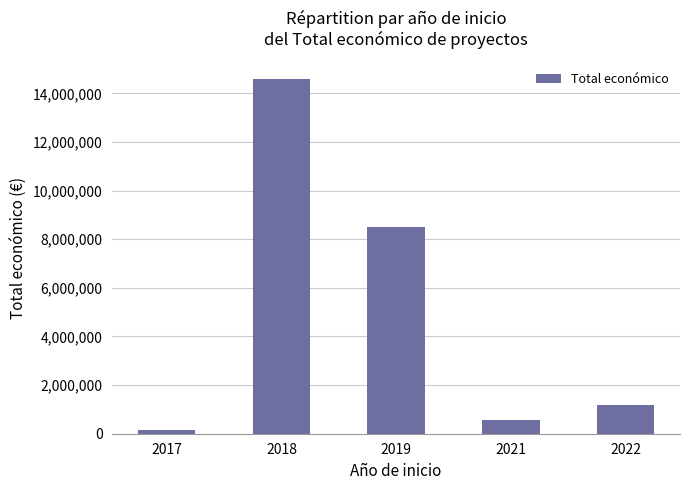

What is the change in value from 2019 to 2021?

-7922553